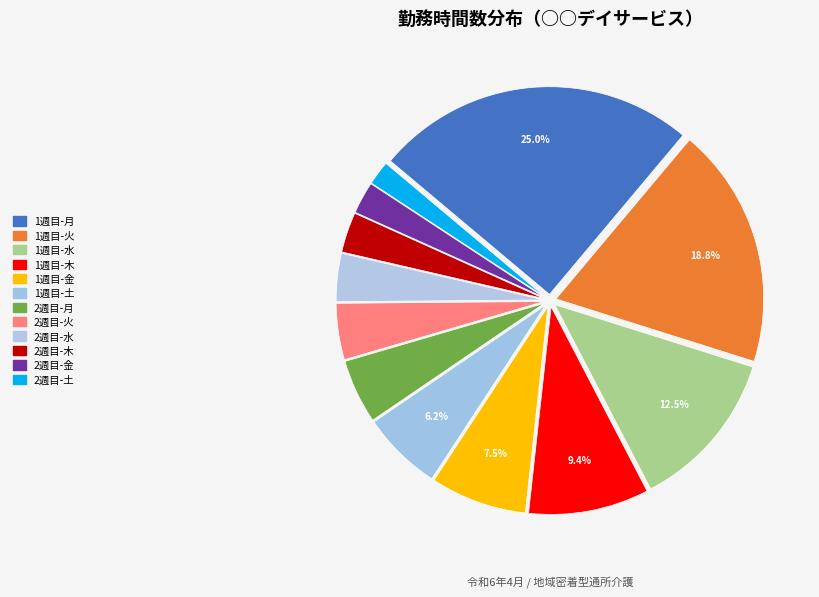

Count the number of slices in the pie.

12